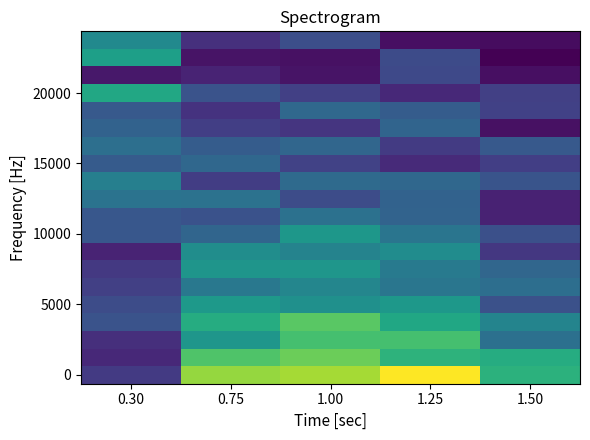

How many series are shown in this chart?

20